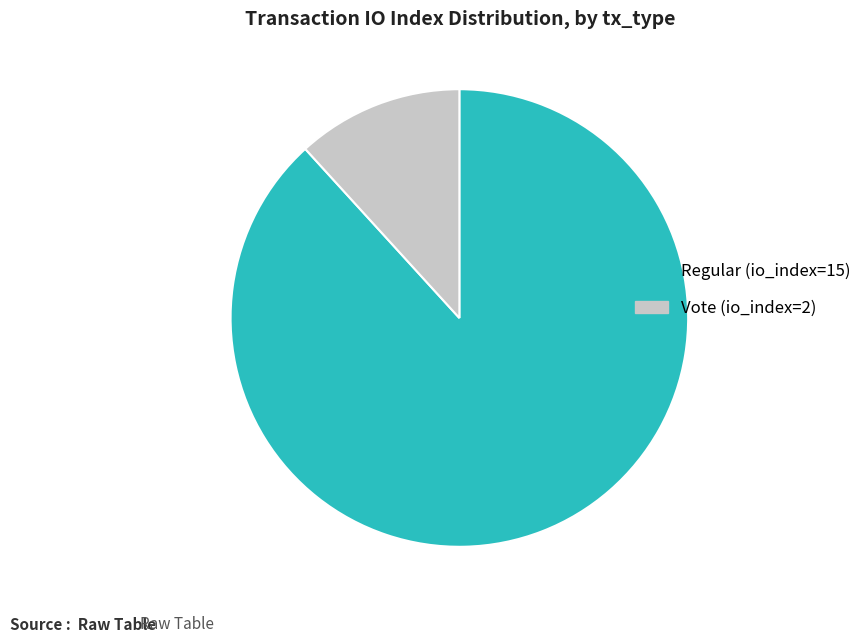

Rank the categories by value from lowest to highest.

Vote (io_index=2), Regular (io_index=15)